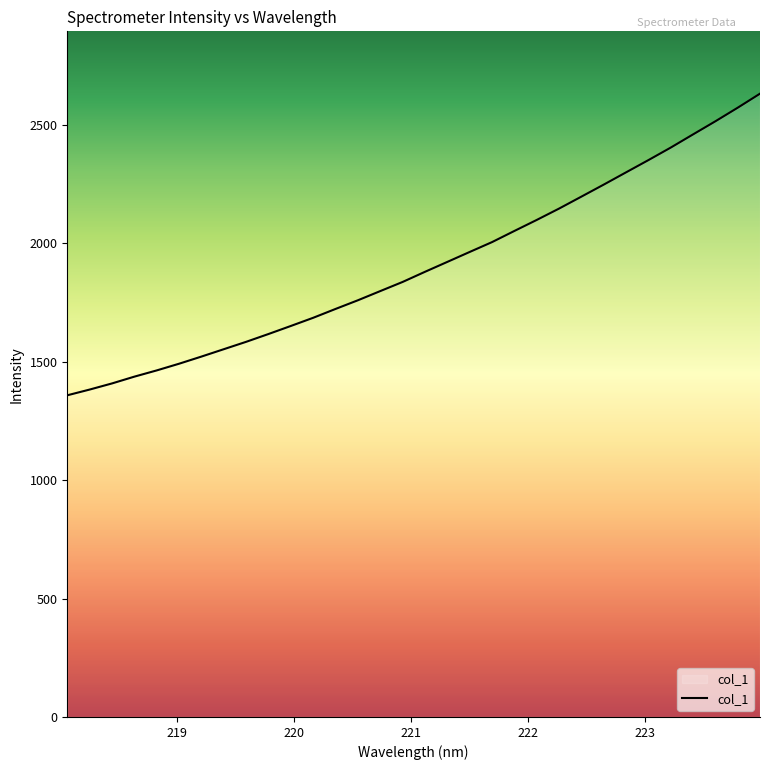

Does the chart have visible grid lines?

No